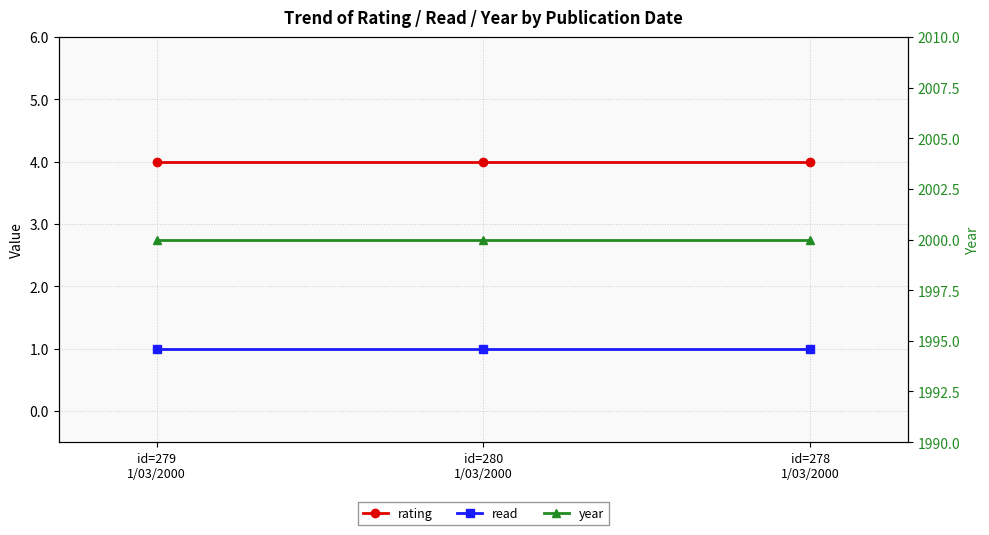

What is the value of the rating point at the 1st from the left?

4